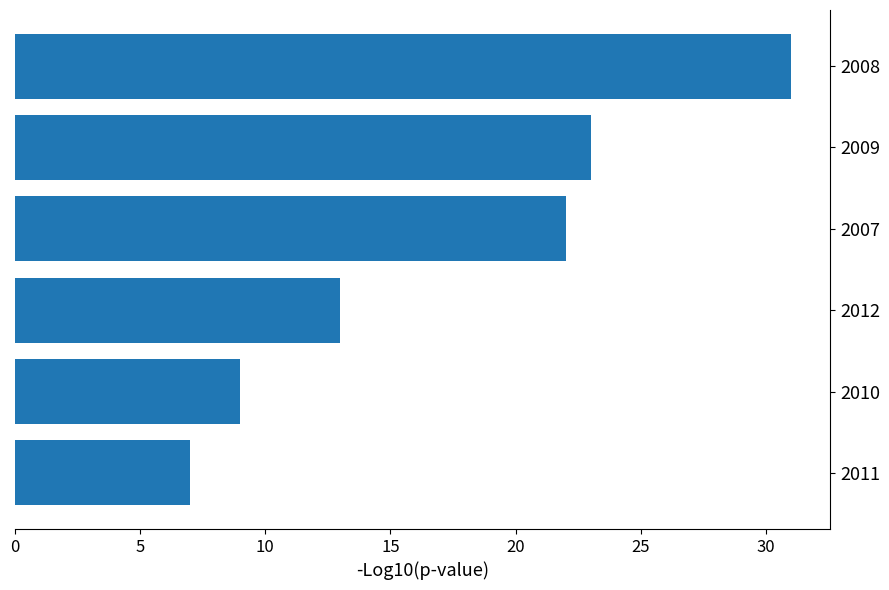

What is the ratio of the value at 2012 to the value at 2007?

0.6